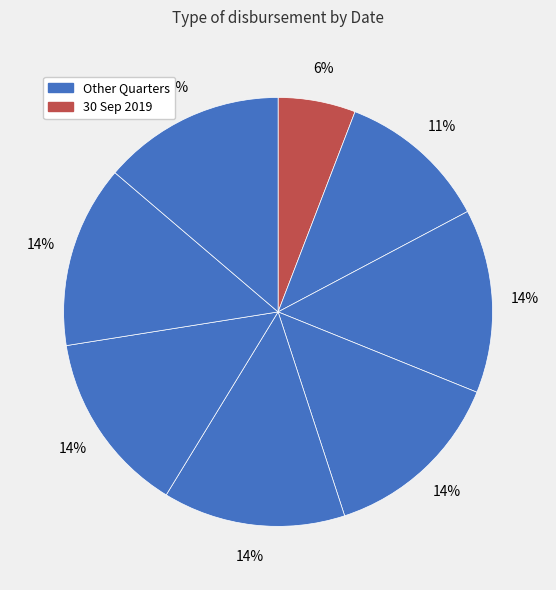

Count the number of slices in the pie.

8